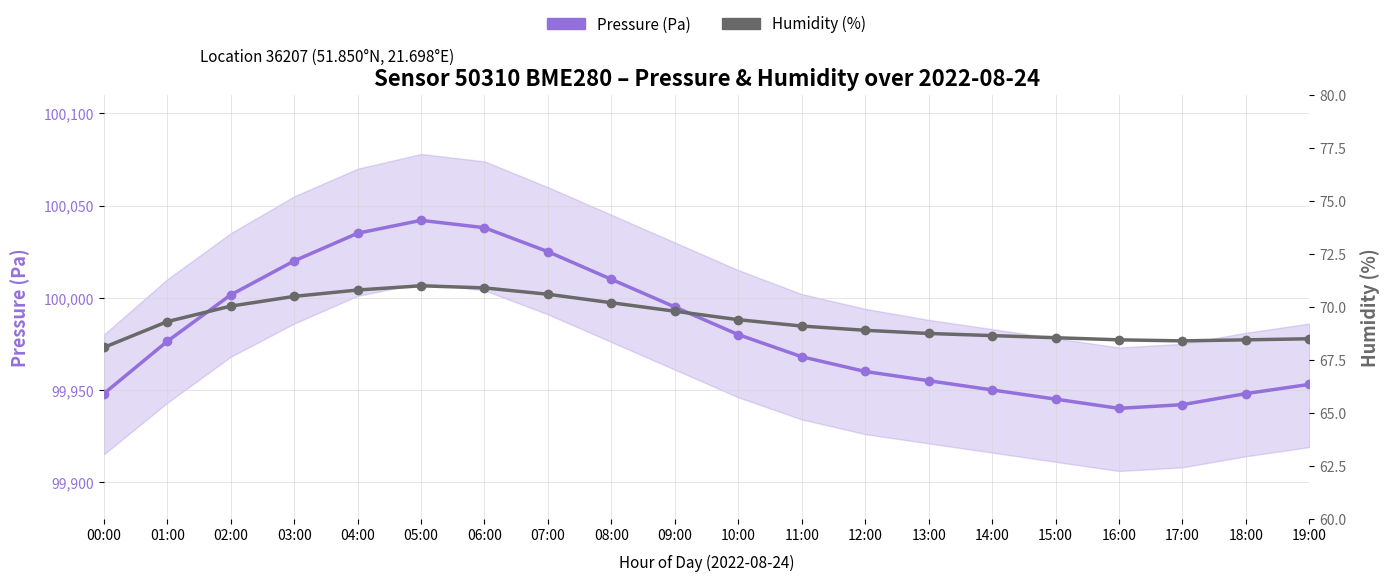

At which category is the sum across all series the highest?

05:00